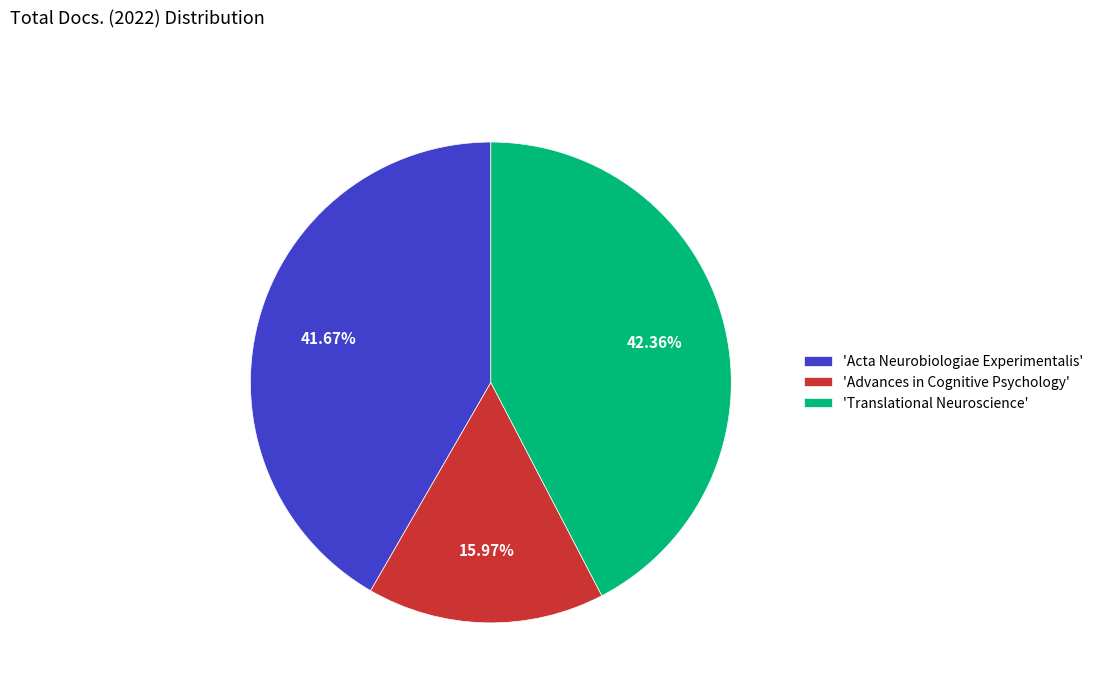

How many segments does this pie chart have?

3